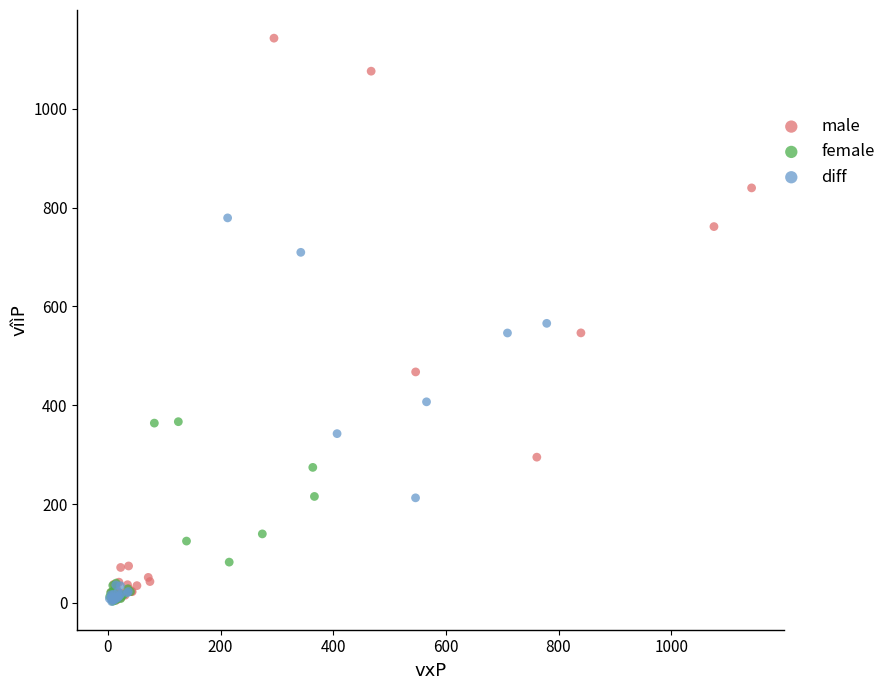

What are all the series names shown in the legend?

male, female, diff